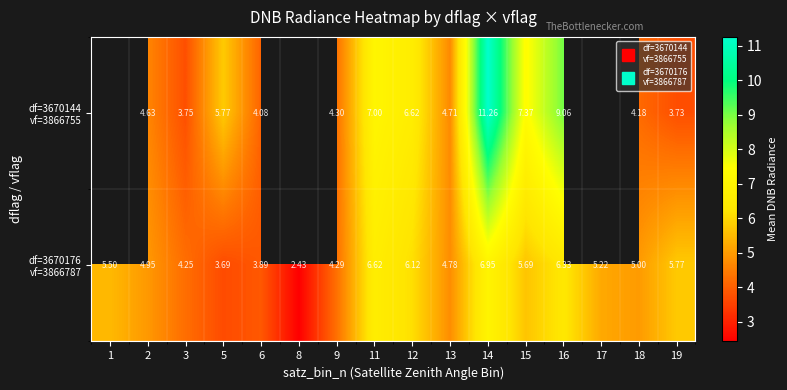

What value does the df=3670176 vf=3866787 series have at 13?

4.8